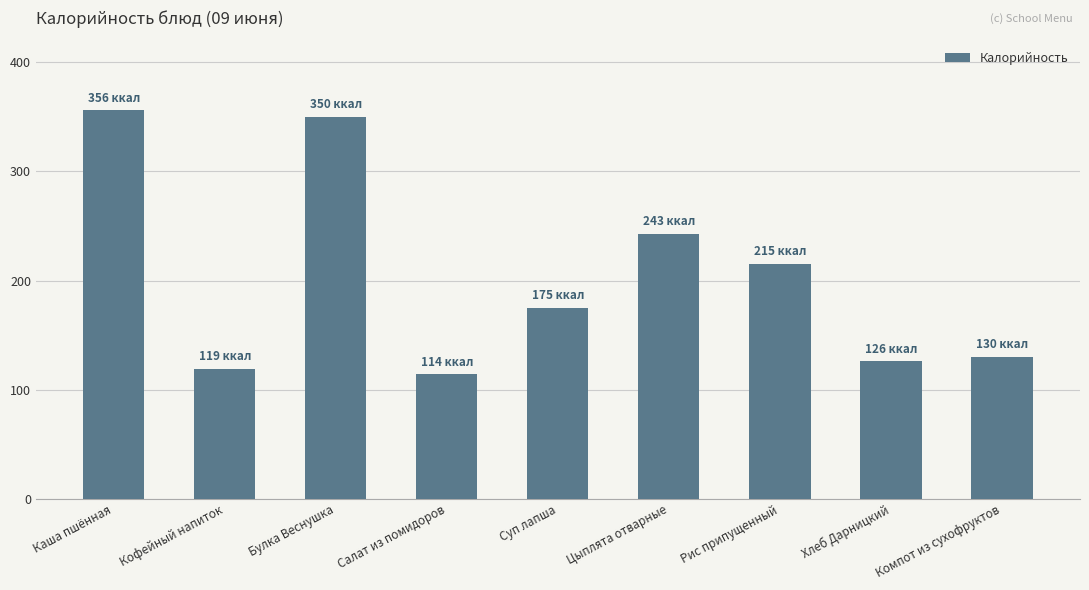

What is the sum of all values?

1828.2